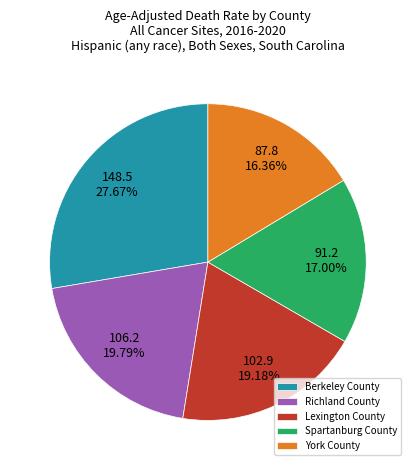

Rank the categories by value from lowest to highest.

York County, Spartanburg County, Lexington County, Richland County, Berkeley County